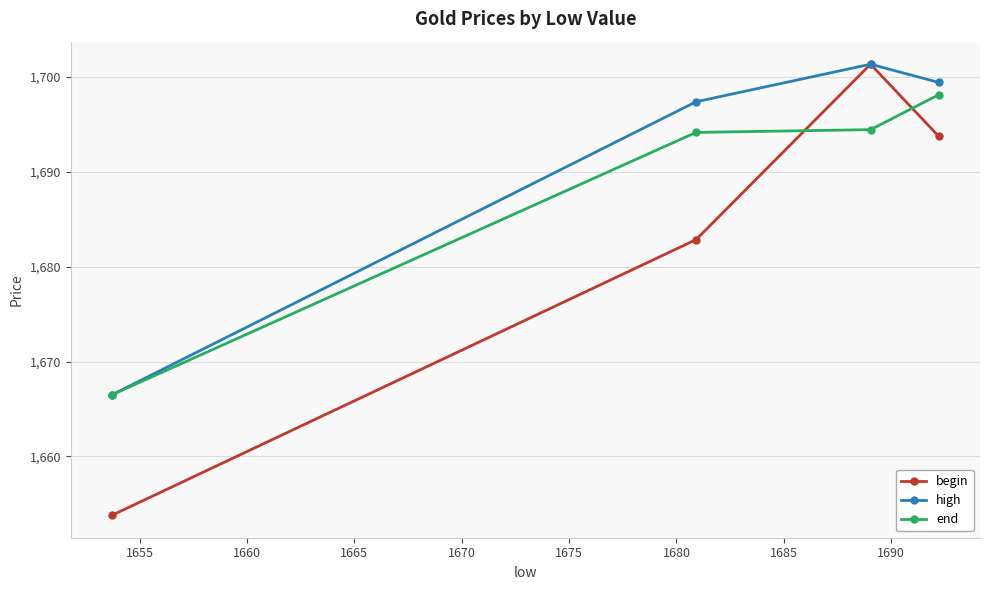

What is the minimum value shown in the chart?

1653.8